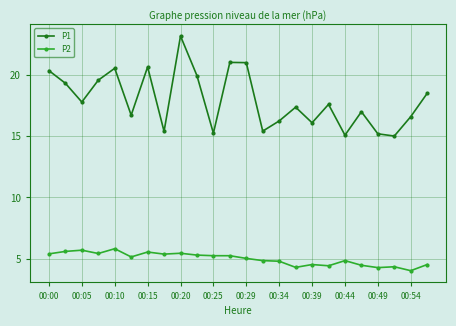

True or false: P1 and P2 intersect in this chart.

False